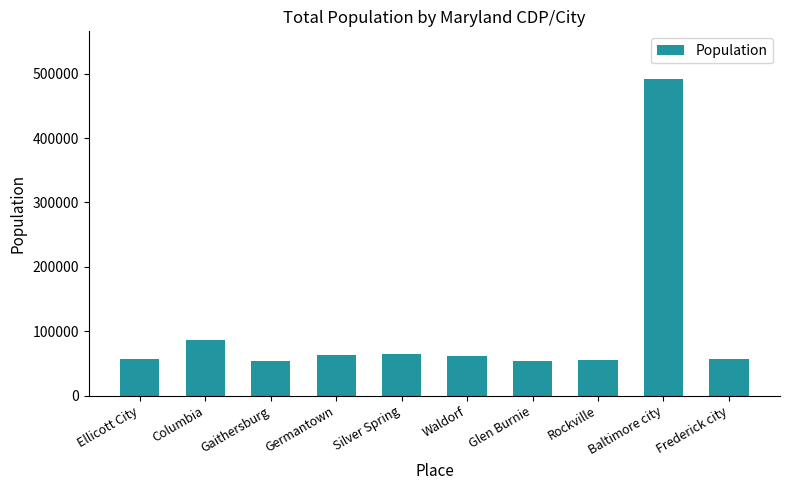

What is the value of the 8th bar from the left?

55831